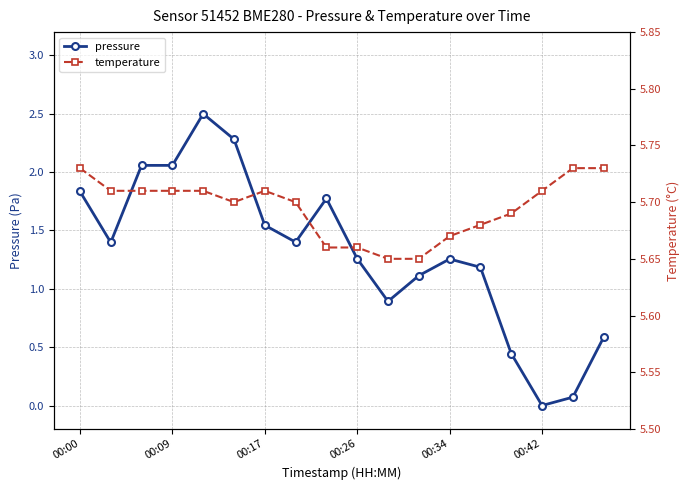

Does the chart have visible grid lines?

Yes